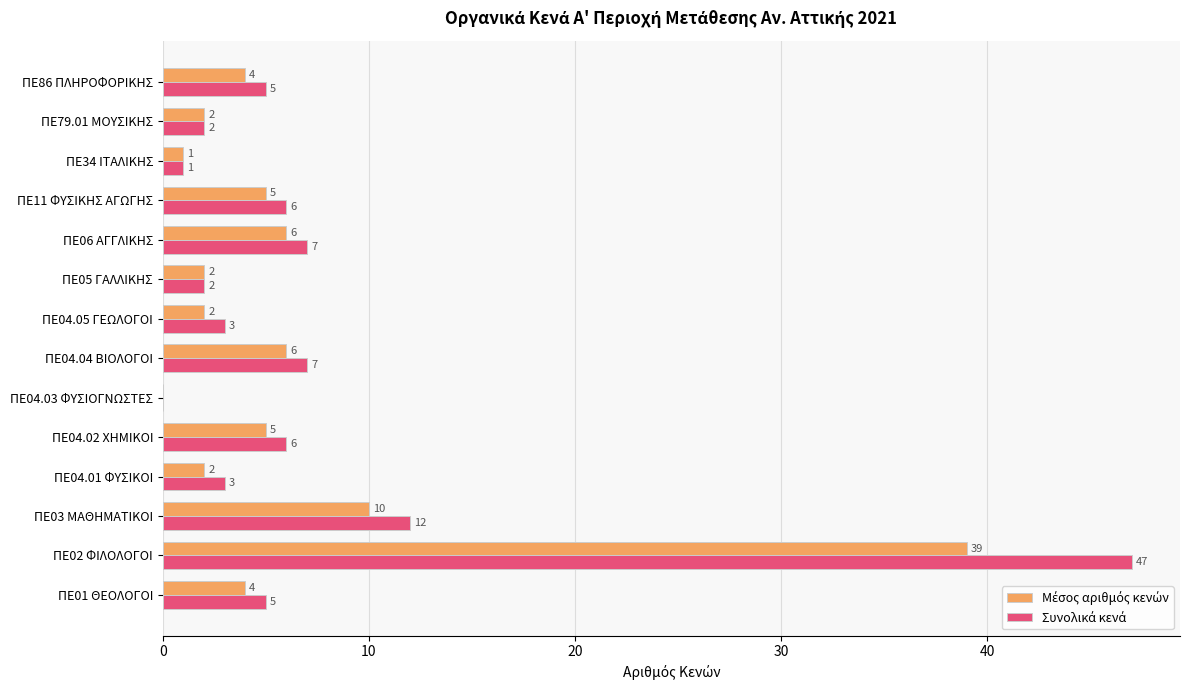

At which category is the sum across all series the highest?

ΠΕ02 ΦΙΛΟΛΟΓΟΙ